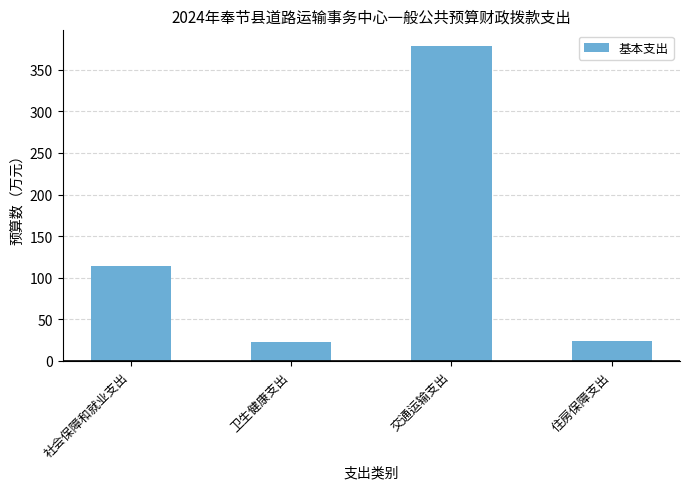

What is the label of the 2nd bar from the right?

交通运输支出